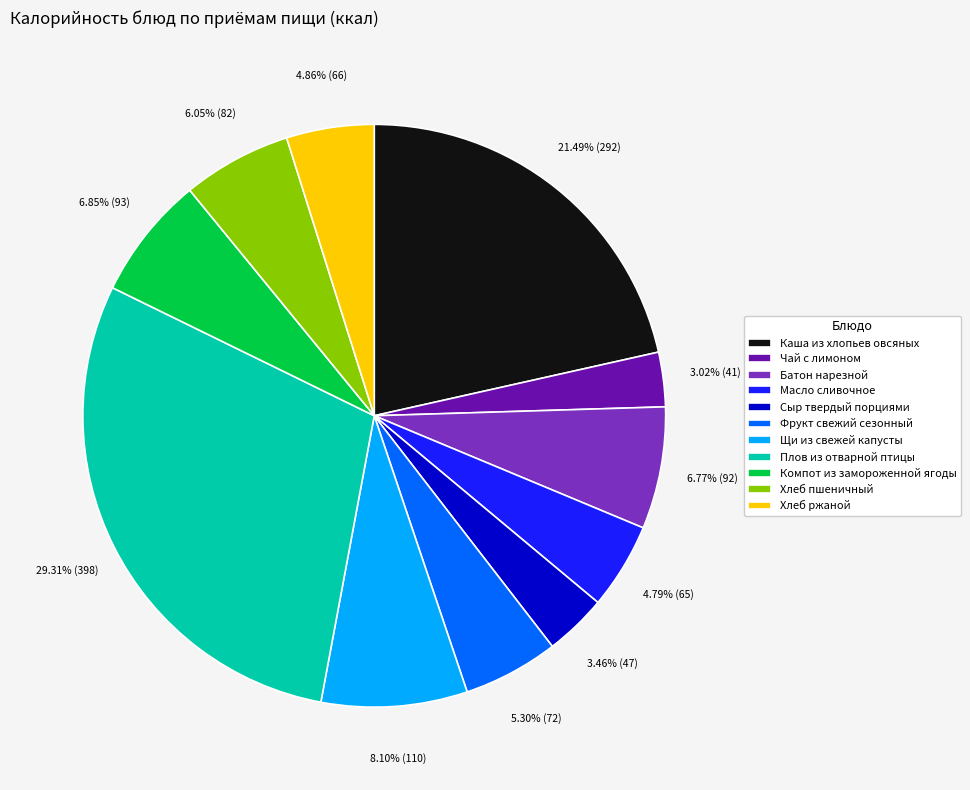

Is it true that Фрукт свежий сезонный is 1% of the pie?

False